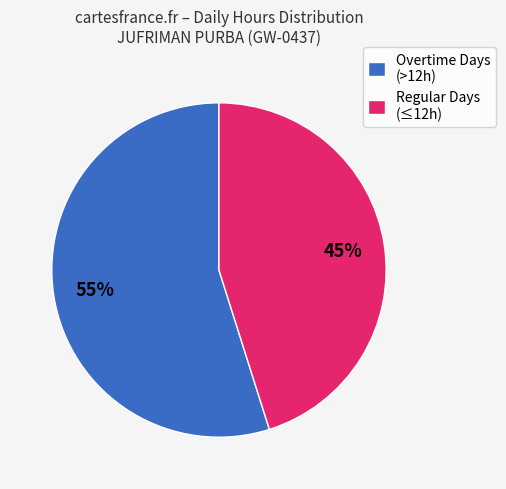

To the nearest percent, what is the difference between the largest and smallest slice percentages?

10%